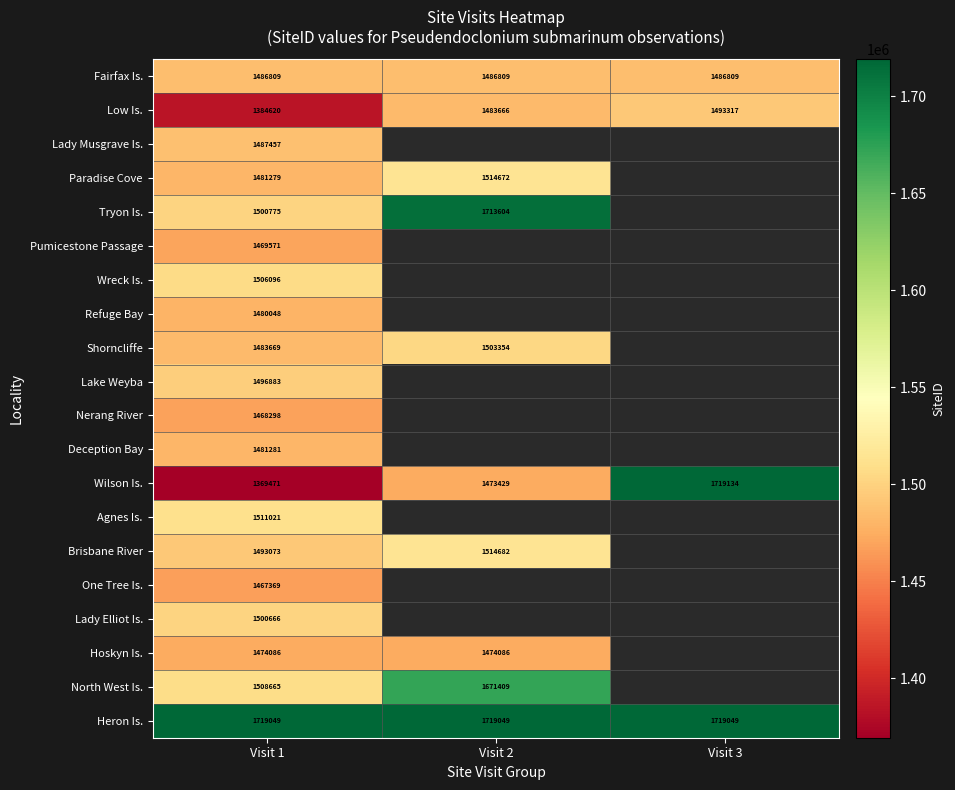

What is the sum of all Fairfax Is. values?

4460427